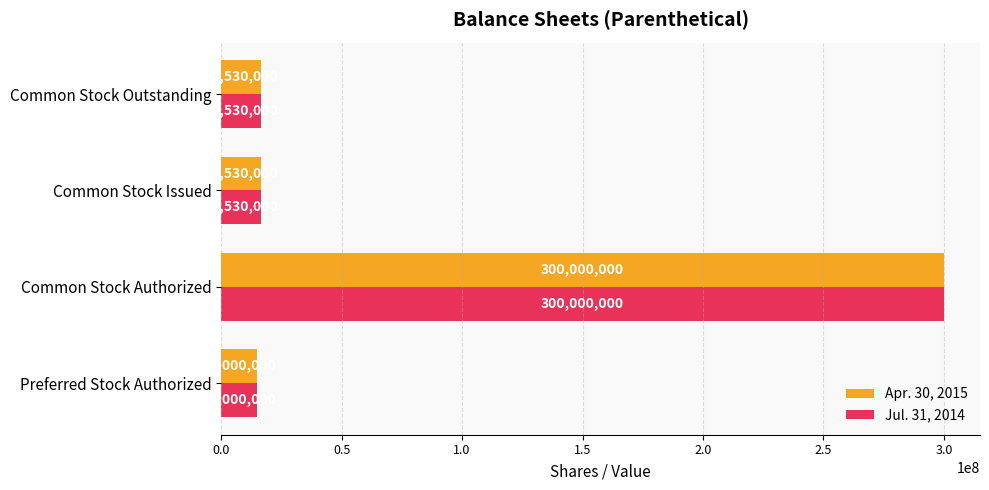

Read the Apr. 30, 2015 value at Common Stock Authorized.

300000000